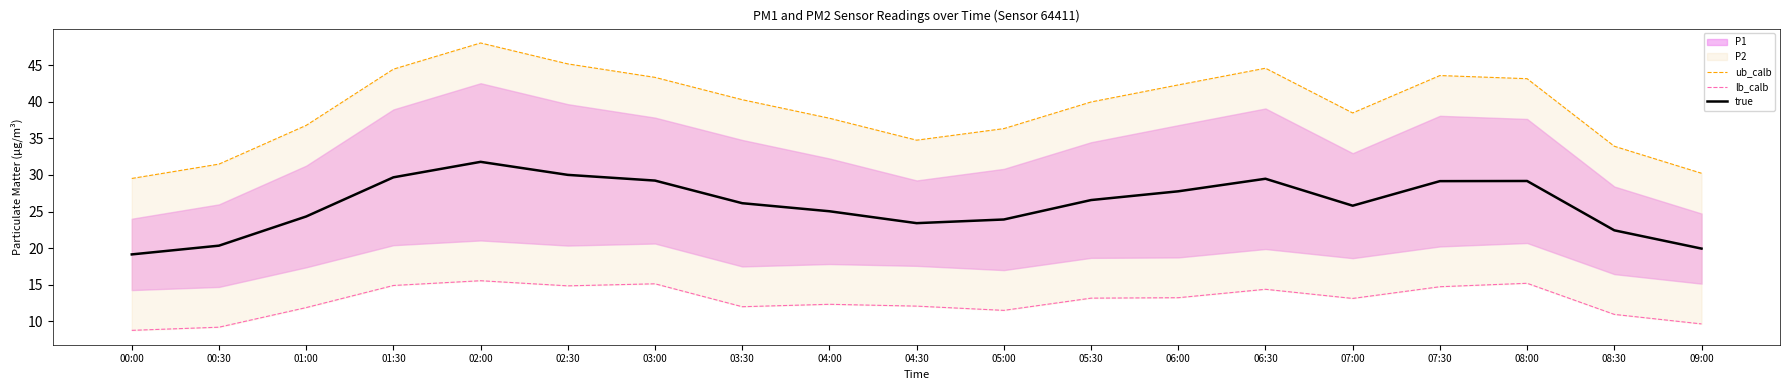

What is the average value of the lb_calb series?

12.8